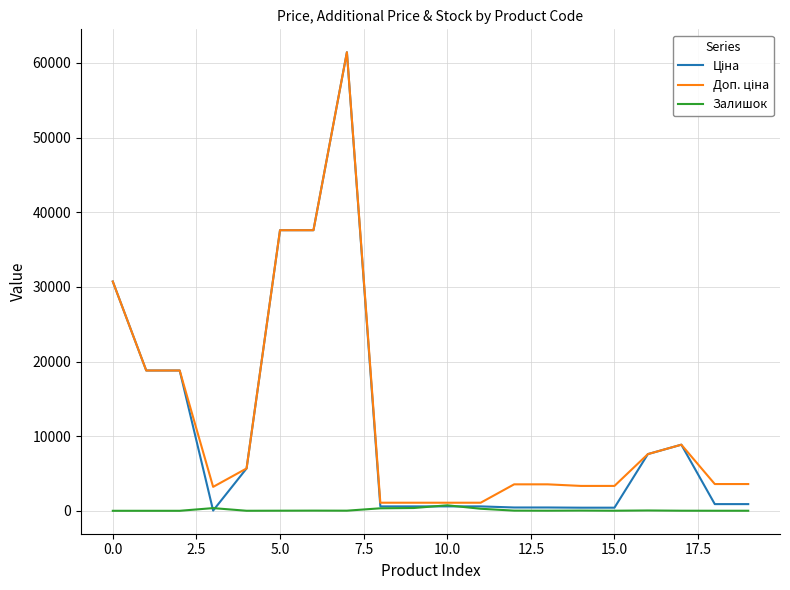

What is the greatest value displayed?

61434.3